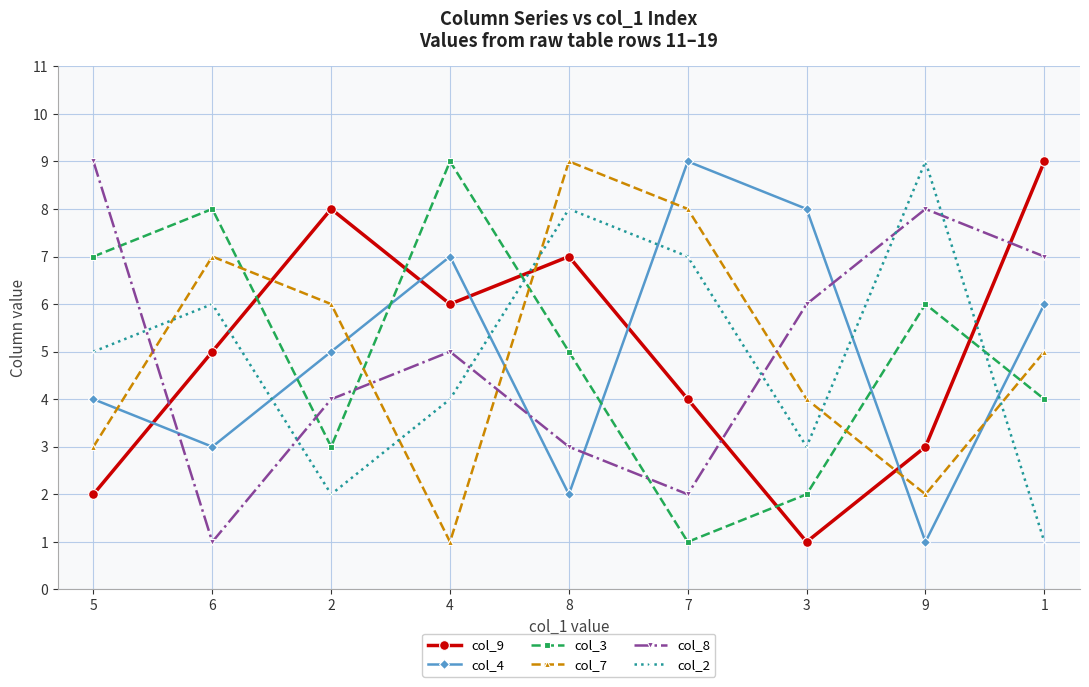

At which category does col_8 reach its first local valley?

6